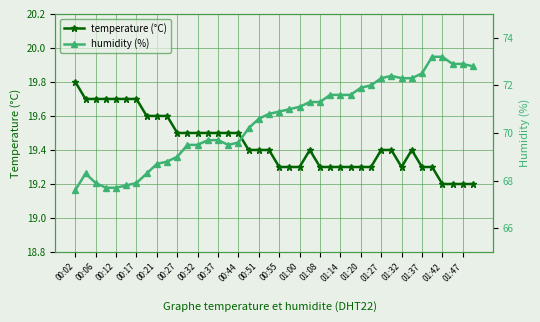

What is the lowest value of the temperature (°C) series?

19.2